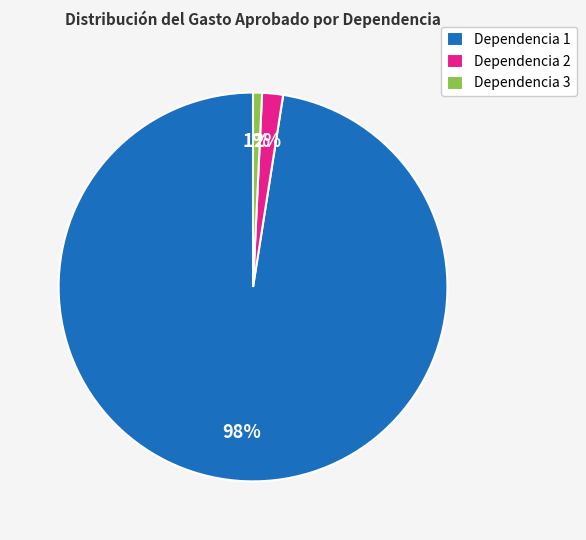

To the nearest percent, what is the difference between the Dependencia 2 and Dependencia 3 slice percentages?

1%